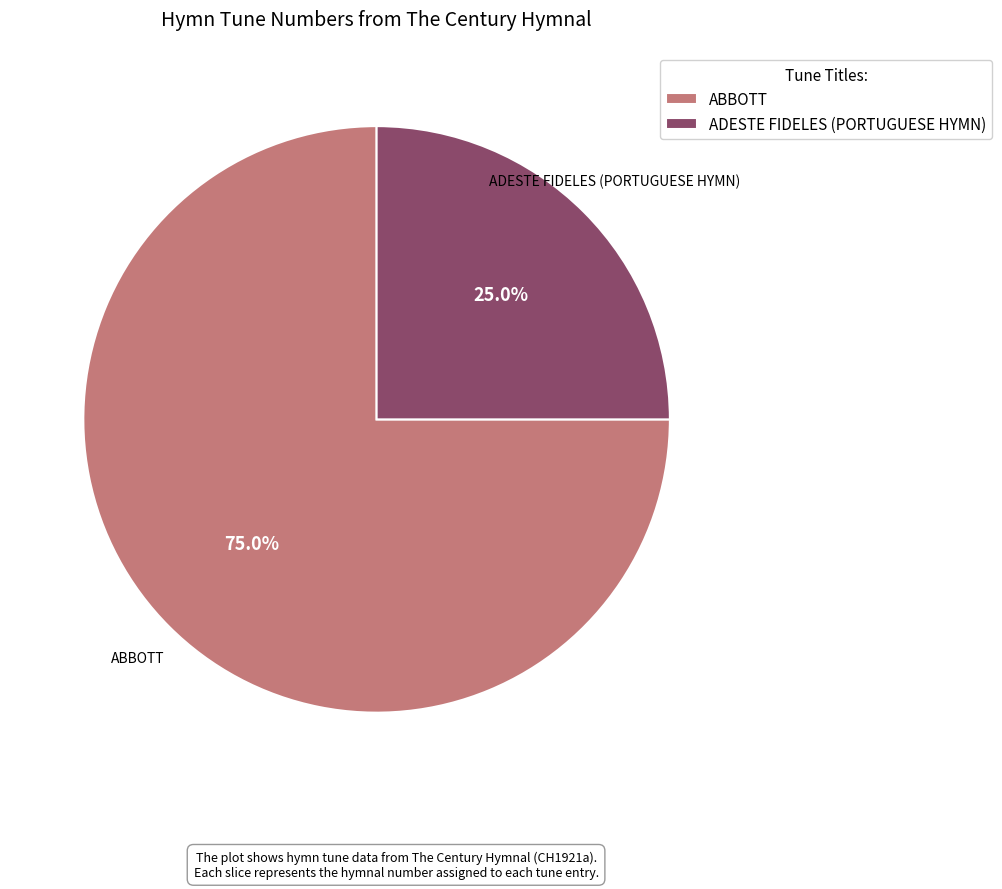

Rank the categories by value from highest to lowest.

ABBOTT, ADESTE FIDELES (PORTUGUESE HYMN)